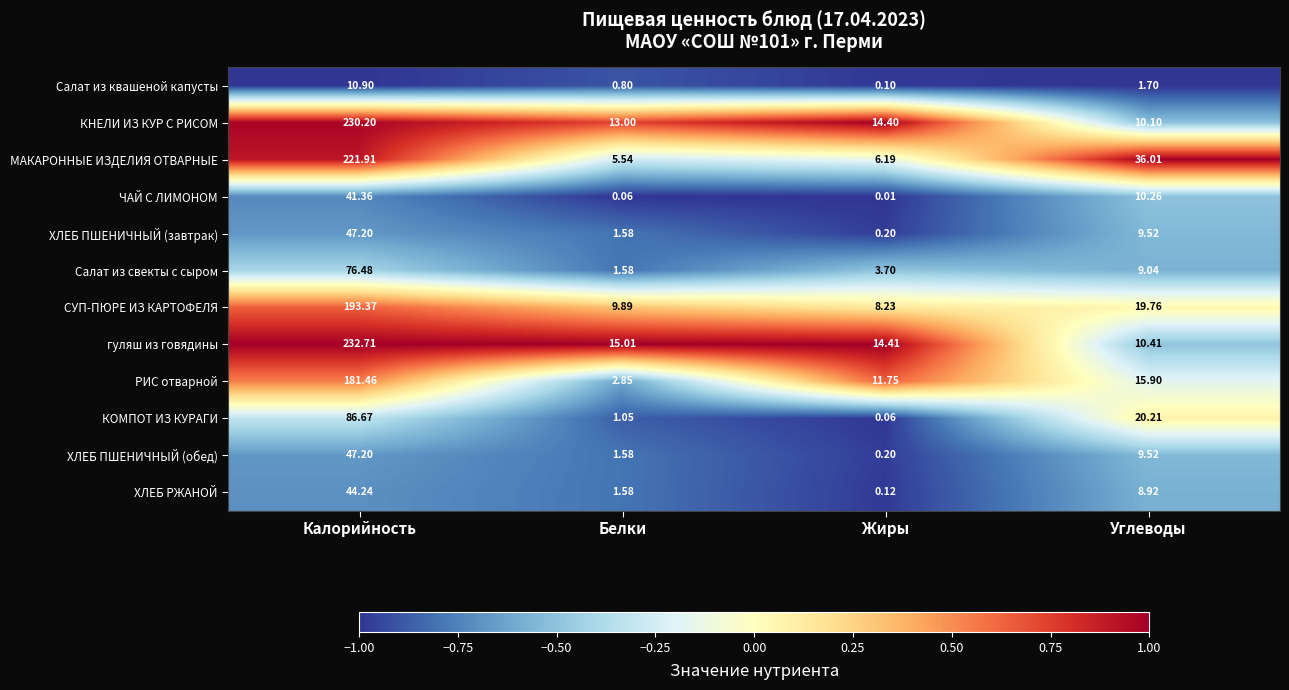

Which series has the largest range (max minus min)?

гуляш из говядины